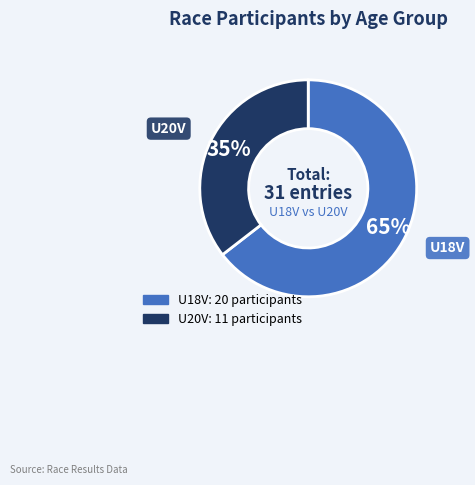

Which category accounts for the majority?

U18V